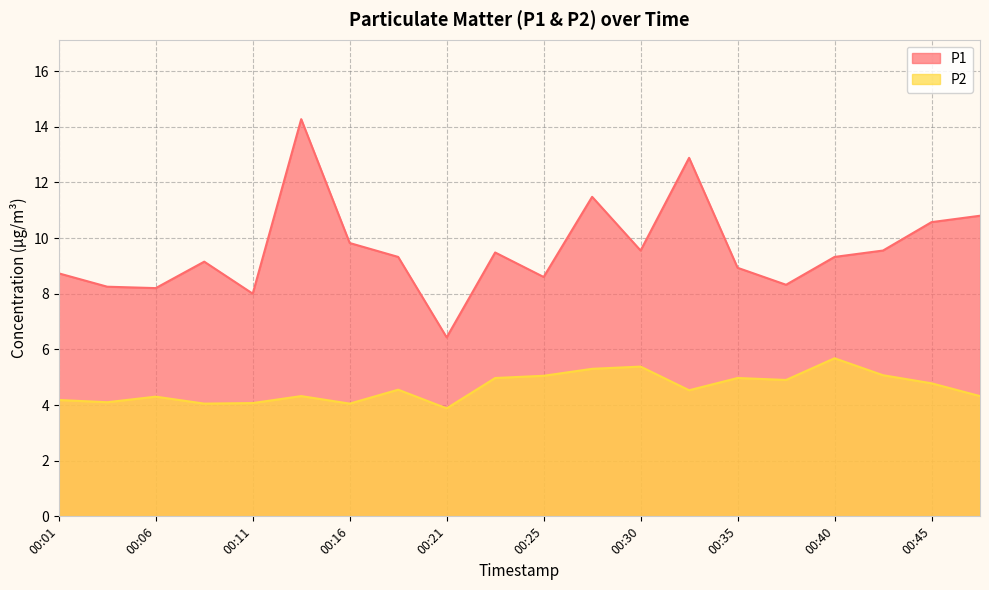

Rank the series at 00:30 from lowest to highest value.

P2, P1